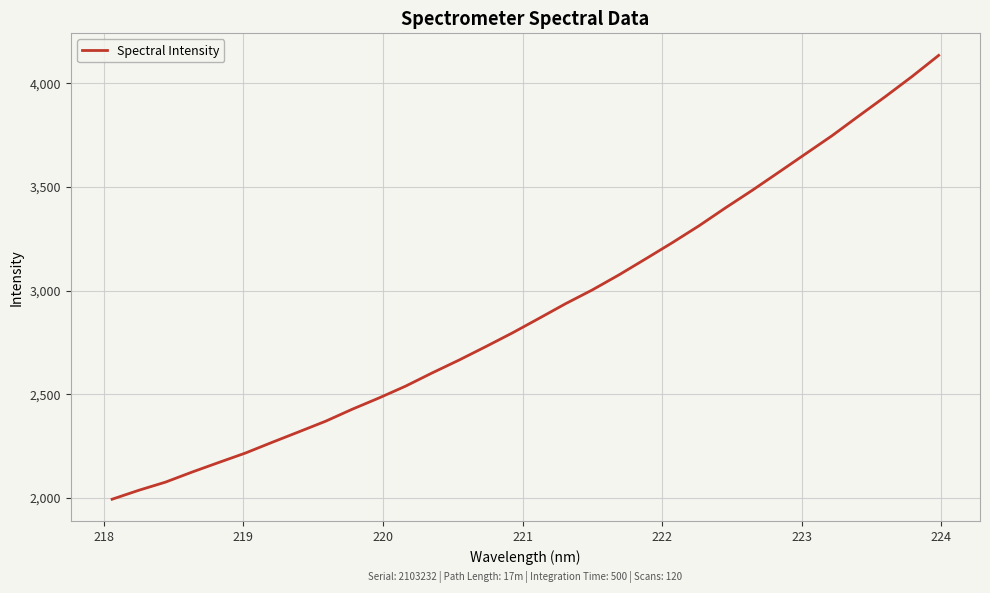

What is the difference between the maximum and minimum values?

2140.5